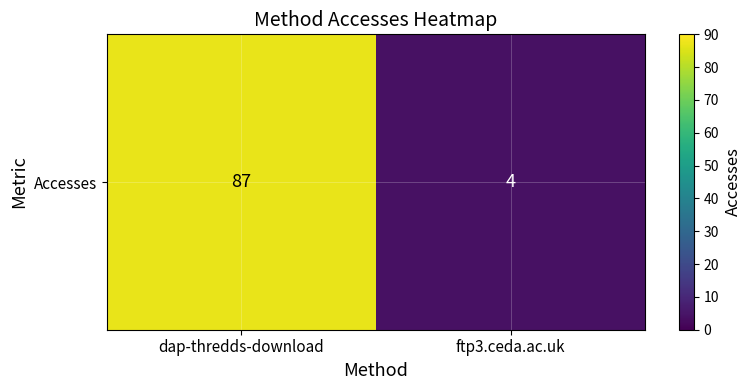

Reading right to left, extract all data points from this chart.

ftp3.ceda.ac.uk=4	dap-thredds-download=87